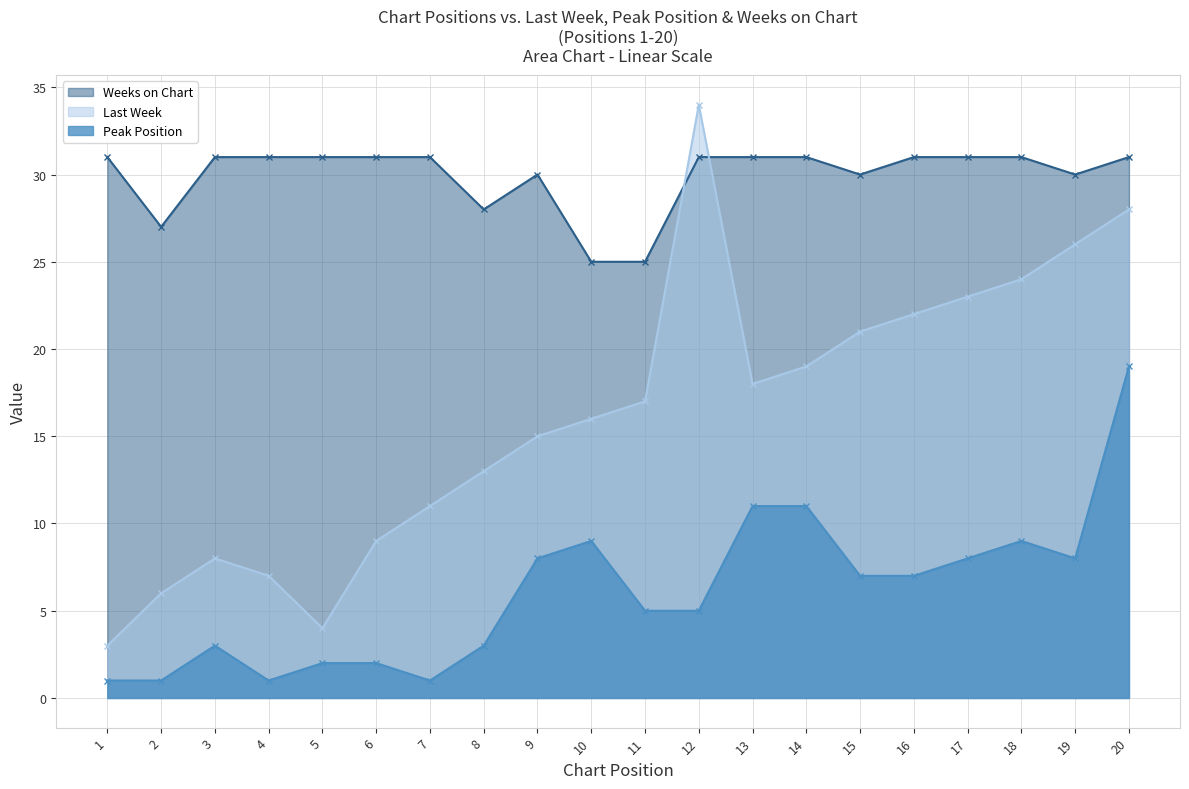

What value does the Weeks on Chart series have at 14?

31